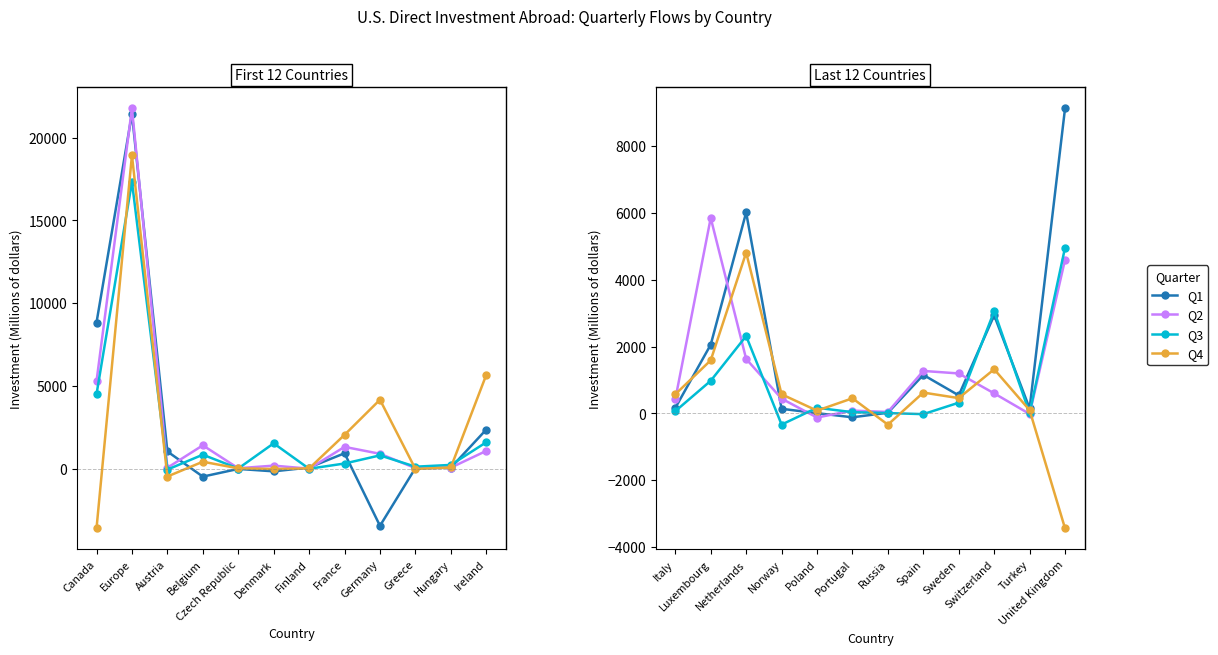

What is the value of the Q2 point at the 5th from the left?

-122